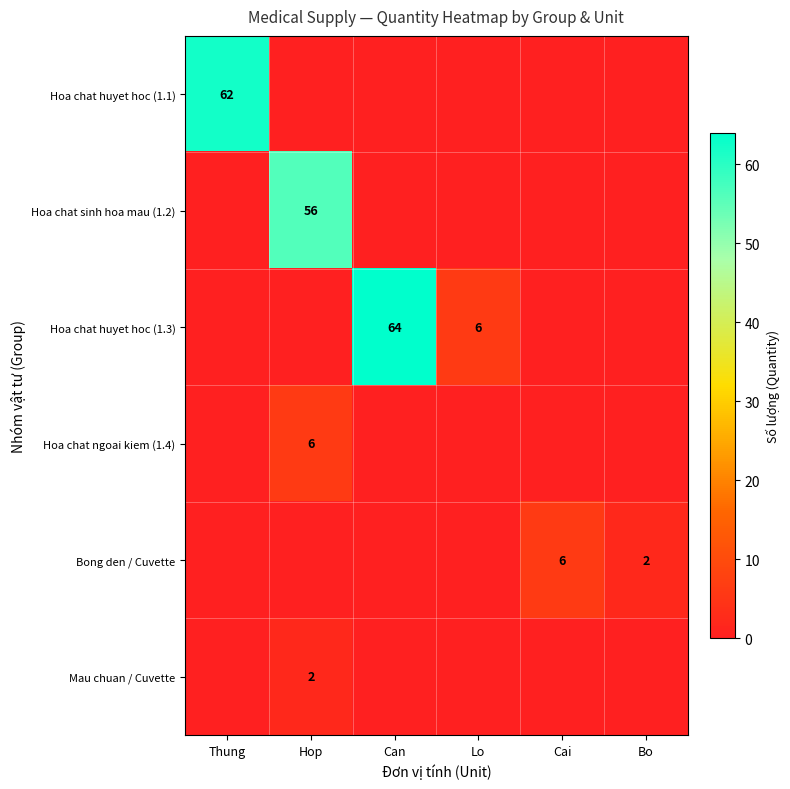

The value of Bong den / Cuvette at Cai is 3. True or false?

False